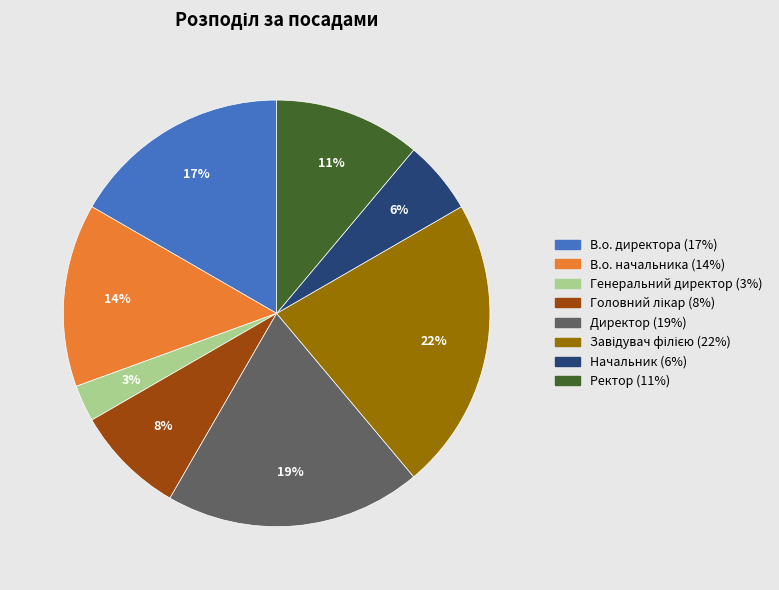

How many segments does this pie chart have?

8